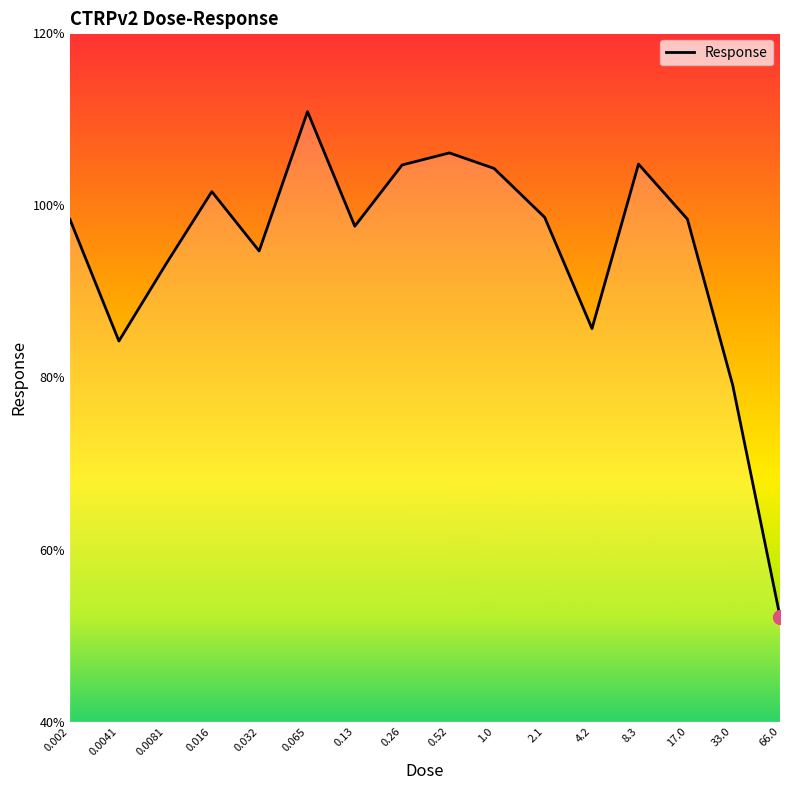

What is the smallest value displayed?

52.2